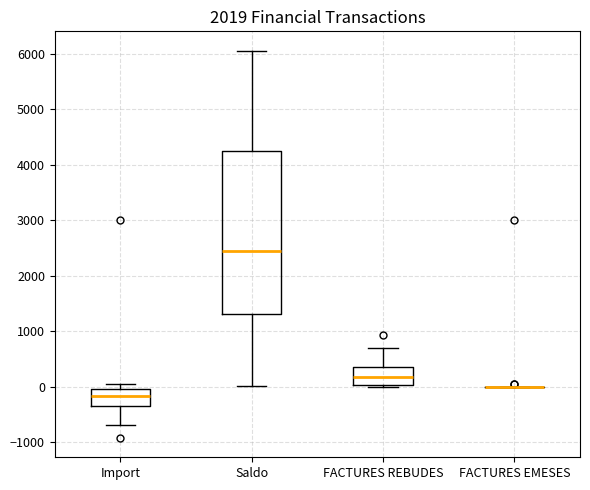

Reading left to right, transcribe this box plot: for each box, give where its median line is, the range the box spans, and where its two whiskers end, as read against the y-axis. The values are not printed on the chart, so give them approximately, as read against the axis.

Import: median -200, box -300 to 0, whiskers -700 to 100
Saldo: median 2400, box 1300 to 4200, whiskers 0 to 6100
FACTURES REBUDES: median 200, box 0 to 300, whiskers 0 (just below the box's lower edge) to 700
FACTURES EMESES: box collapsed to a line at 0, whiskers 0 to 0